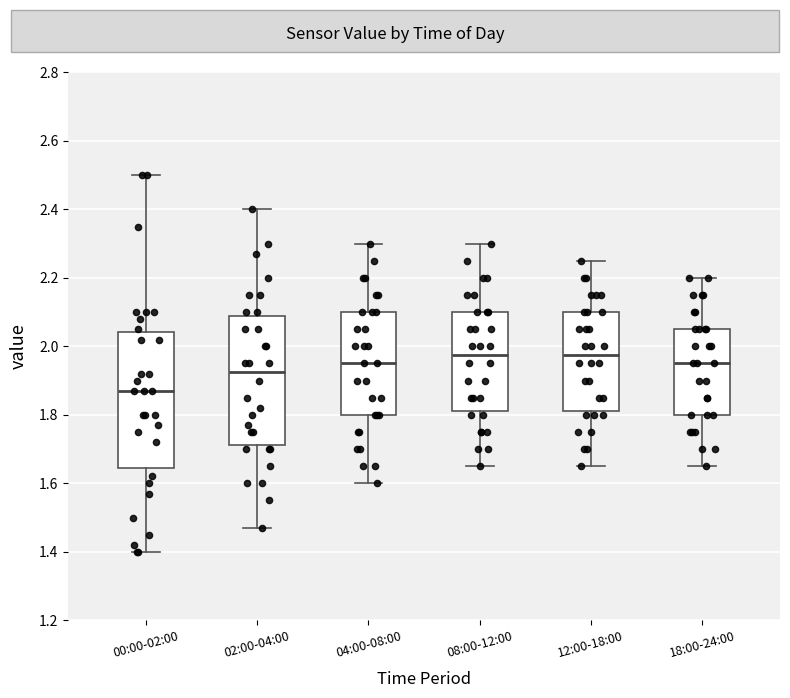

Reading left to right, read every box against the y-axis: the position of its median line, the range the box covers, and the ends of its whiskers. The values are not printed on the chart, so give them approximately, as read against the axis.

00:00-02:00: median 1.88, box 1.64 to 2.04, whiskers 1.40 to 2.50
02:00-04:00: median 1.92, box 1.72 to 2.08, whiskers 1.48 to 2.40
04:00-08:00: median 1.96, box 1.80 to 2.10, whiskers 1.60 to 2.30
08:00-12:00: median 1.98, box 1.82 to 2.10, whiskers 1.66 to 2.30
12:00-18:00: median 1.98, box 1.82 to 2.10, whiskers 1.66 to 2.26
18:00-24:00: median 1.96, box 1.80 to 2.06, whiskers 1.66 to 2.20